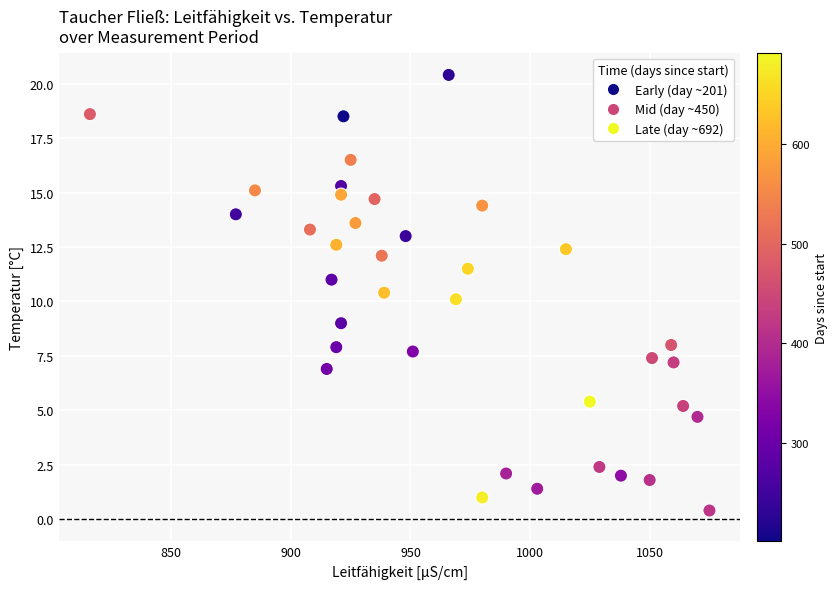

What is the range of Y values (max minus min)?

20.0